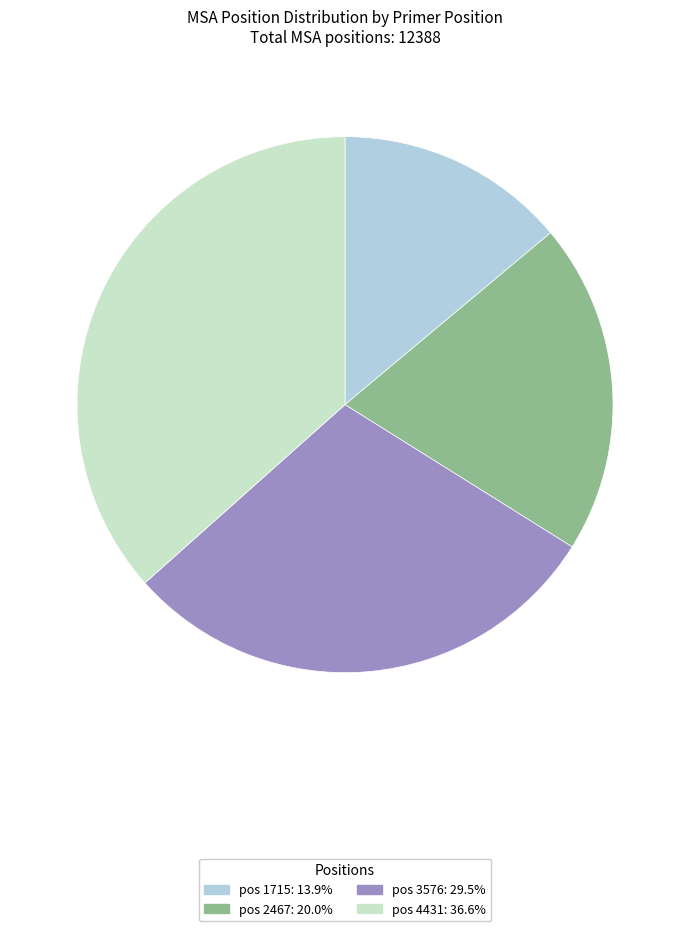

Is there any slice that represents more than half of the pie?

No